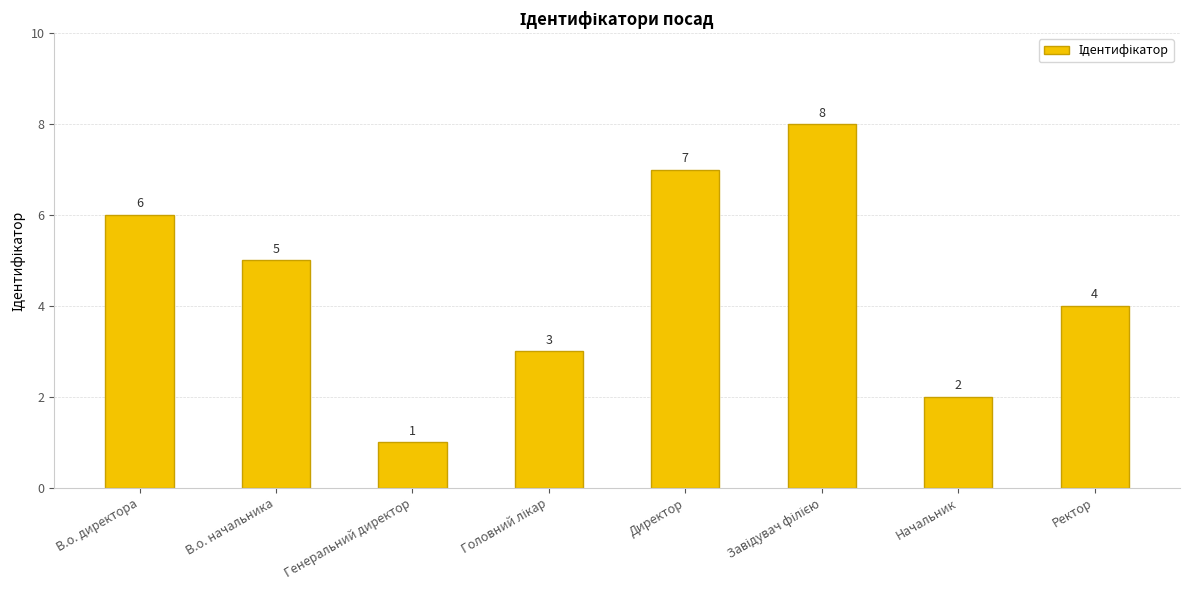

Reading left to right, list all the values displayed in this chart.

6	5	1	3	7	8	2	4